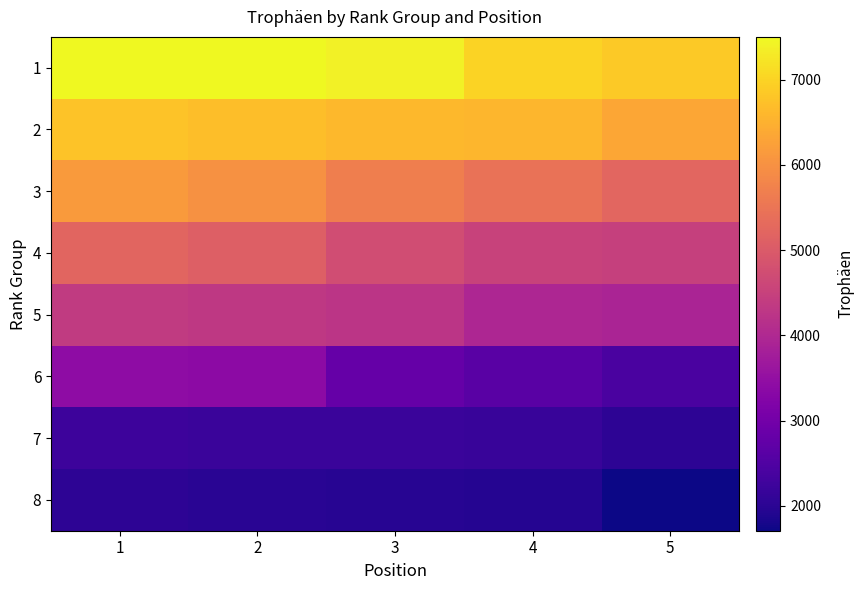

What is the total value across all series at 2?

37172